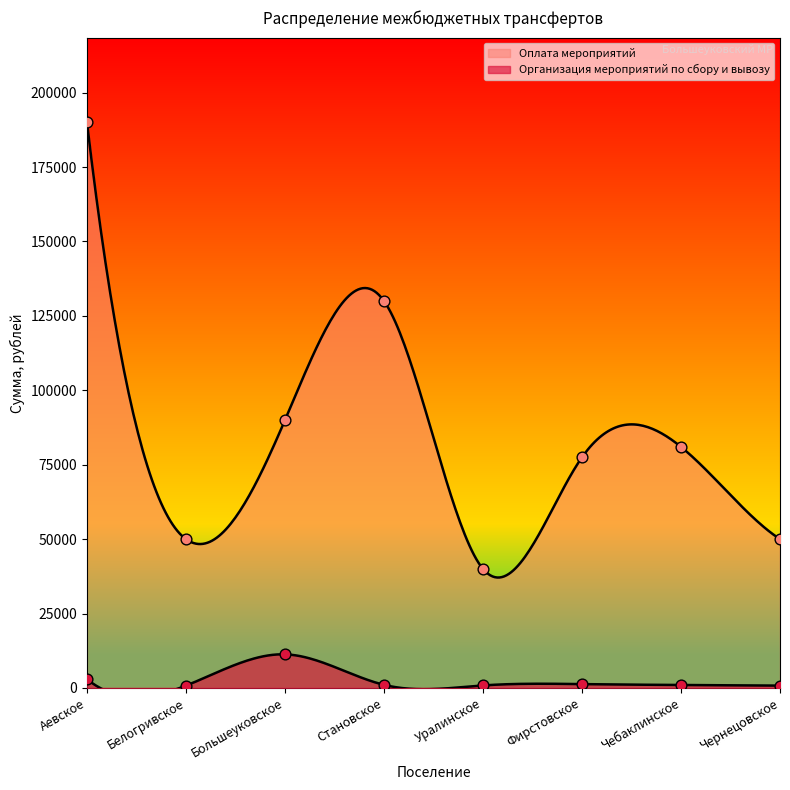

At which category is the sum across all series the highest?

Аевское